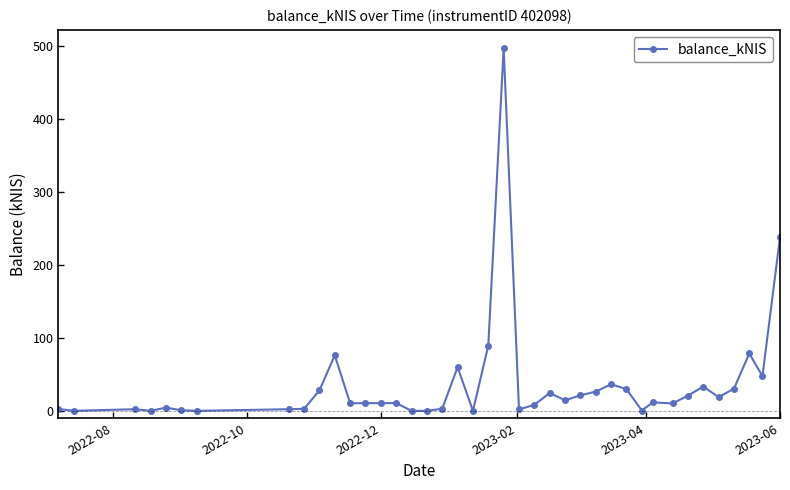

What is the difference between the maximum and minimum values?

497.3